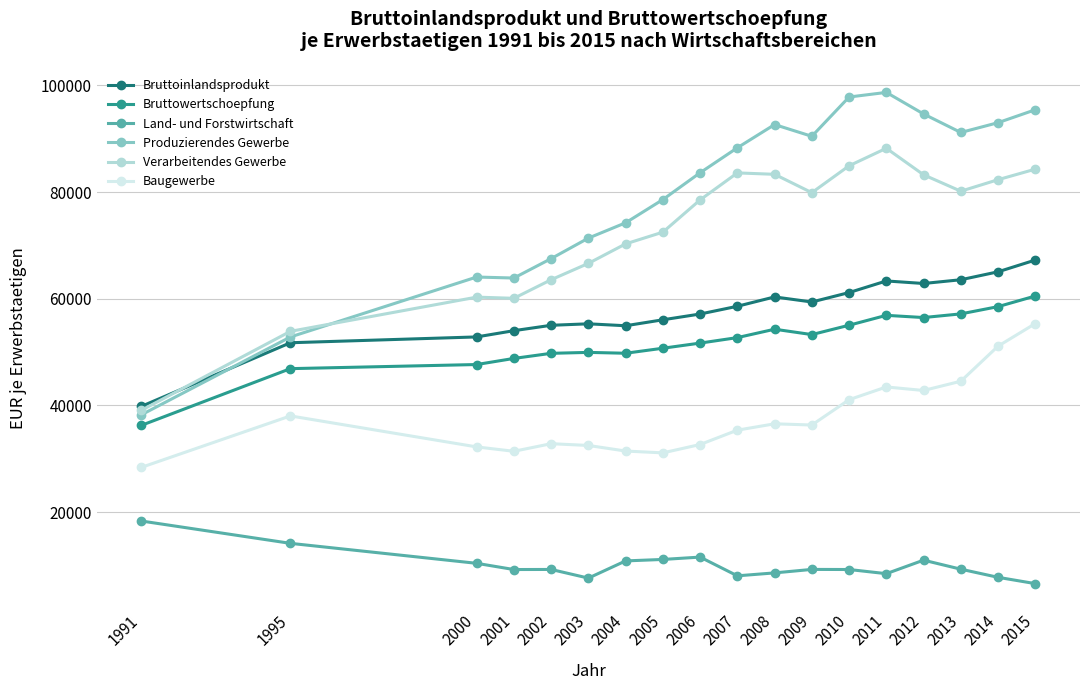

What is the difference between the maximum and minimum values in the Bruttoinlandsprodukt series?

27415